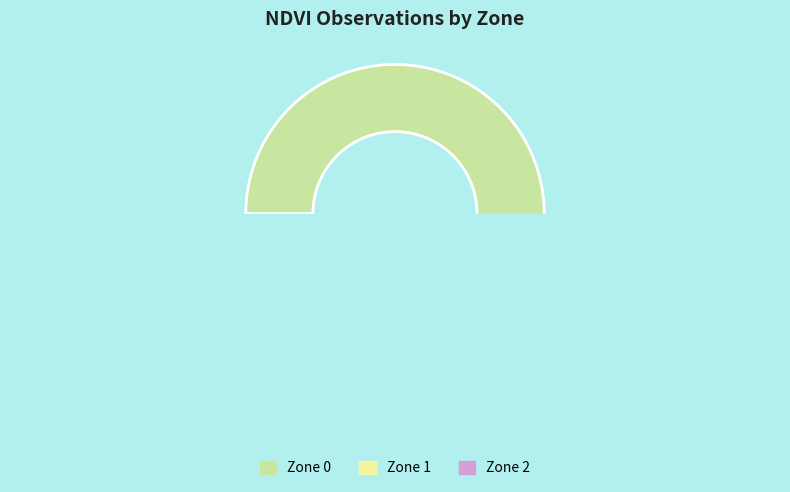

Between Zone 2 and Zone 1, which is larger?

Zone 1